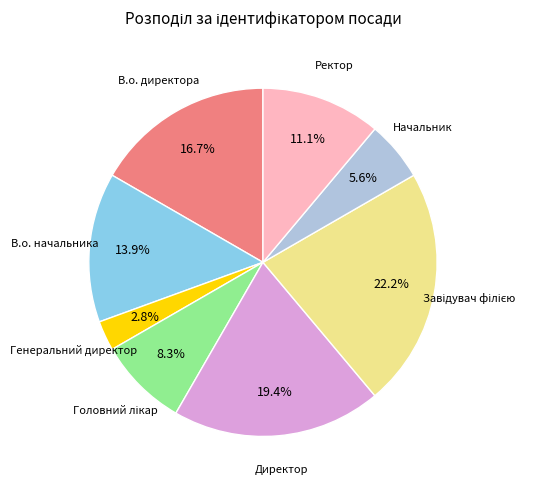

How much of the chart is everything except Начальник?

94.4%